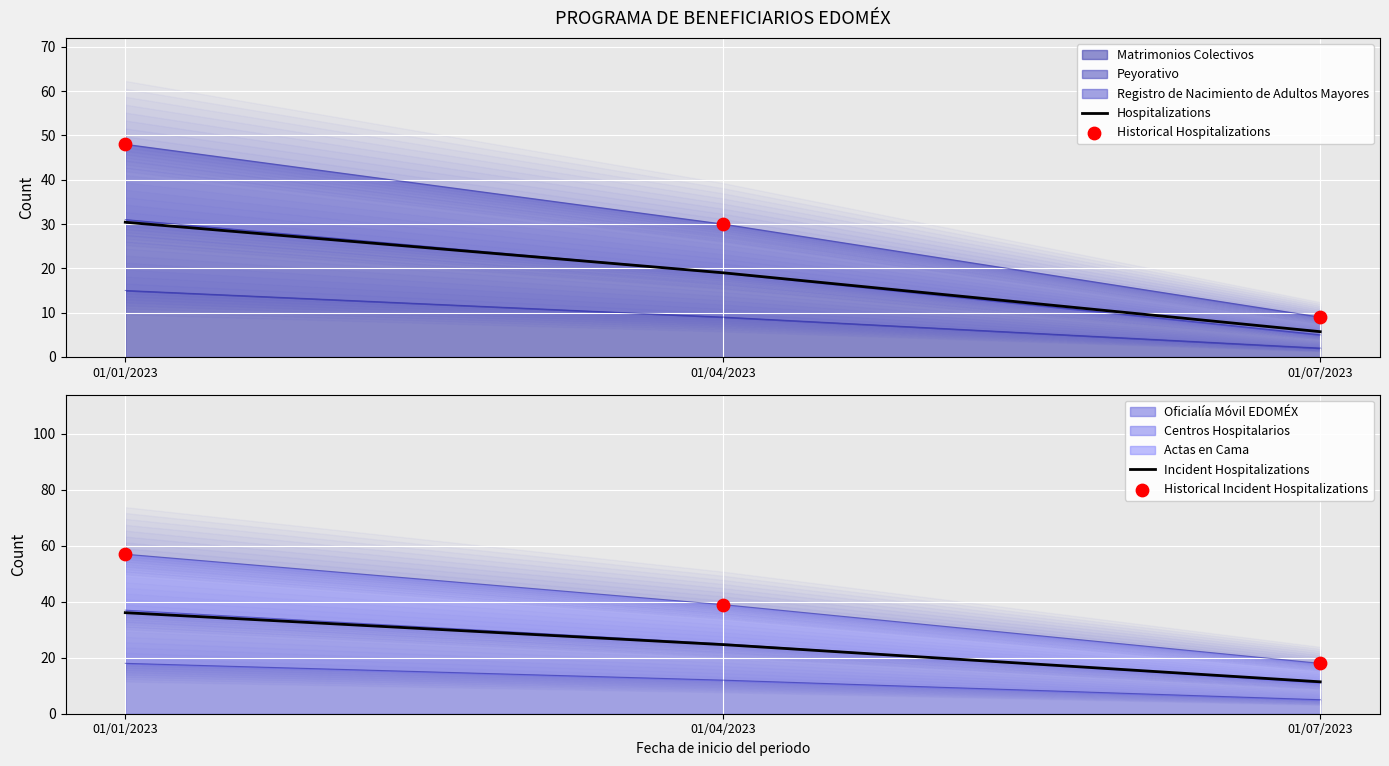

Which series contains the lowest Y value?

Hospitalizations